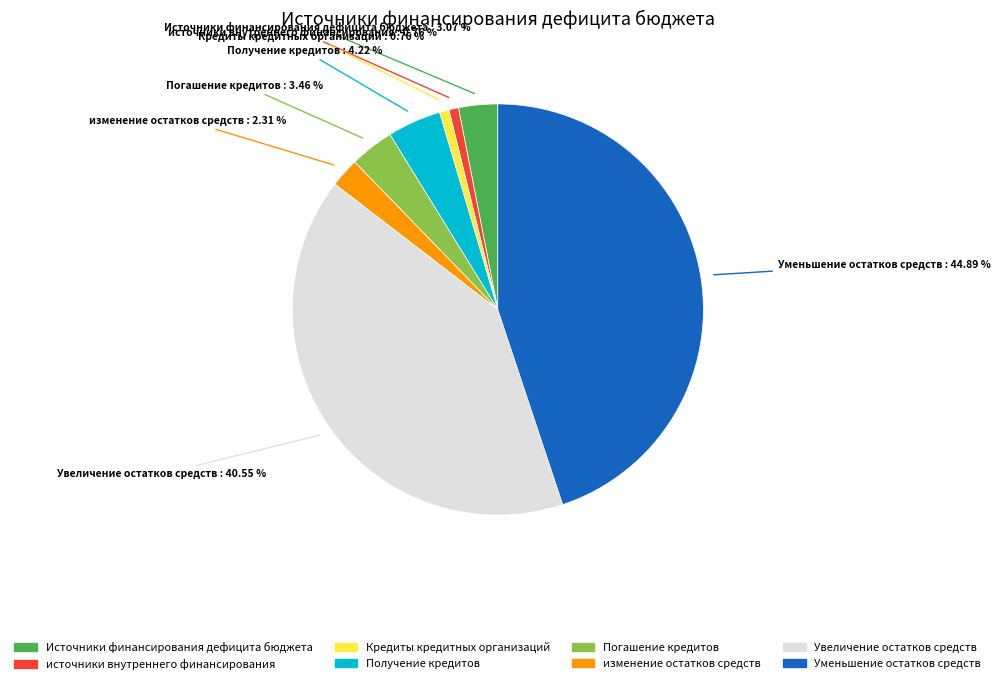

Between изменение остатков средств and Источники финансирования дефицита бюджета, which is larger?

Источники финансирования дефицита бюджета